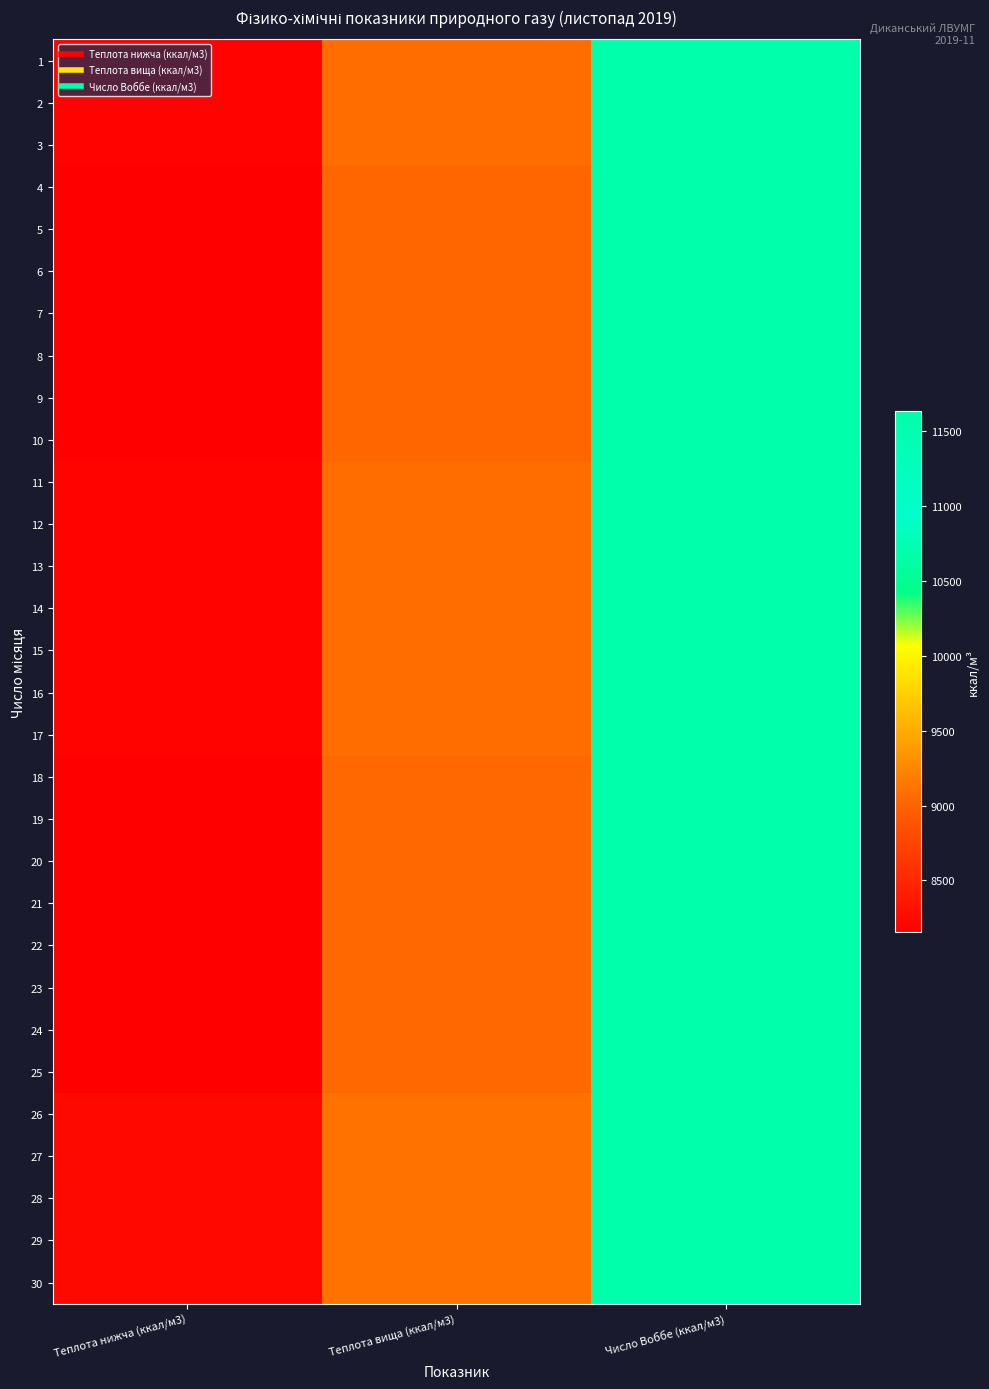

Rank the series by their maximum value, from highest to lowest.

26, 27, 28, 29, 30, 11, 12, 13, 14, 15, 16, 17, 1, 2, 3, 18, 19, 20, 21, 22, 23, 24, 25, 4, 5, 6, 7, 8, 9, 10